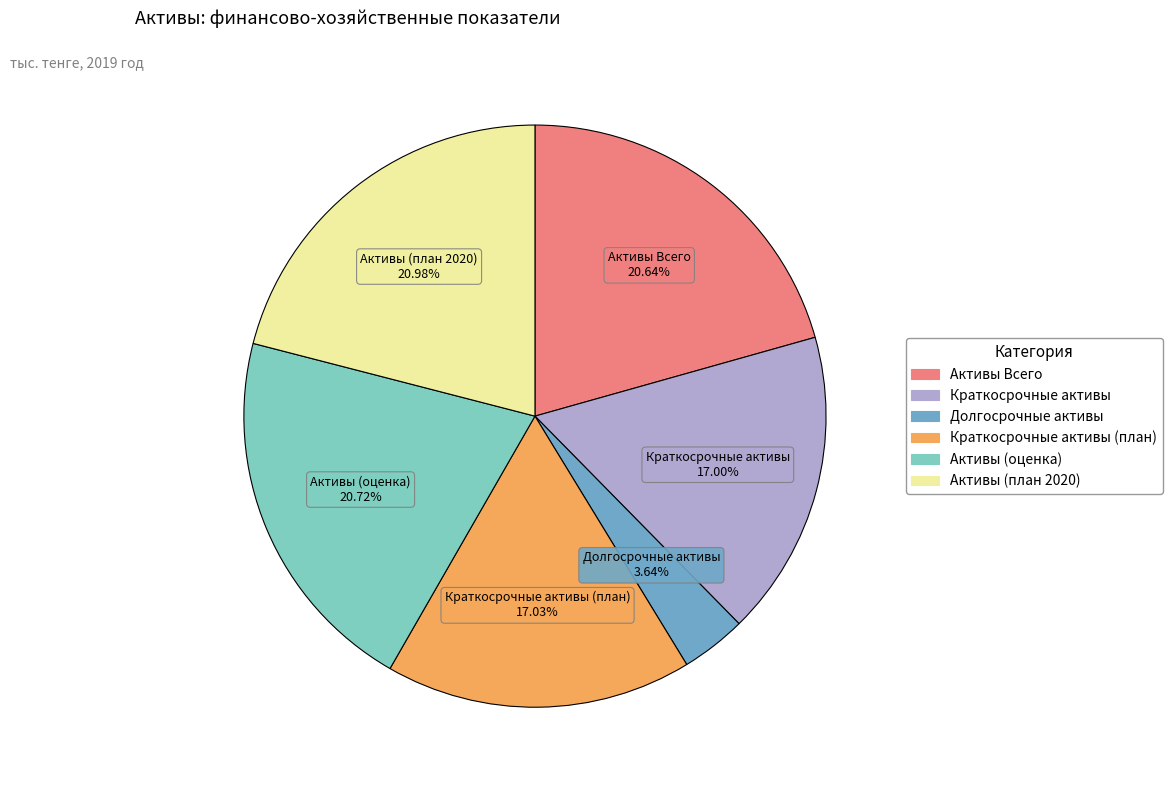

Is there any slice that represents more than half of the pie?

No